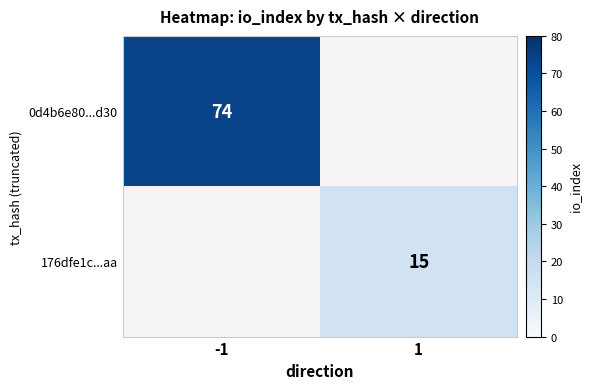

Which category has the lowest value across all series?

1